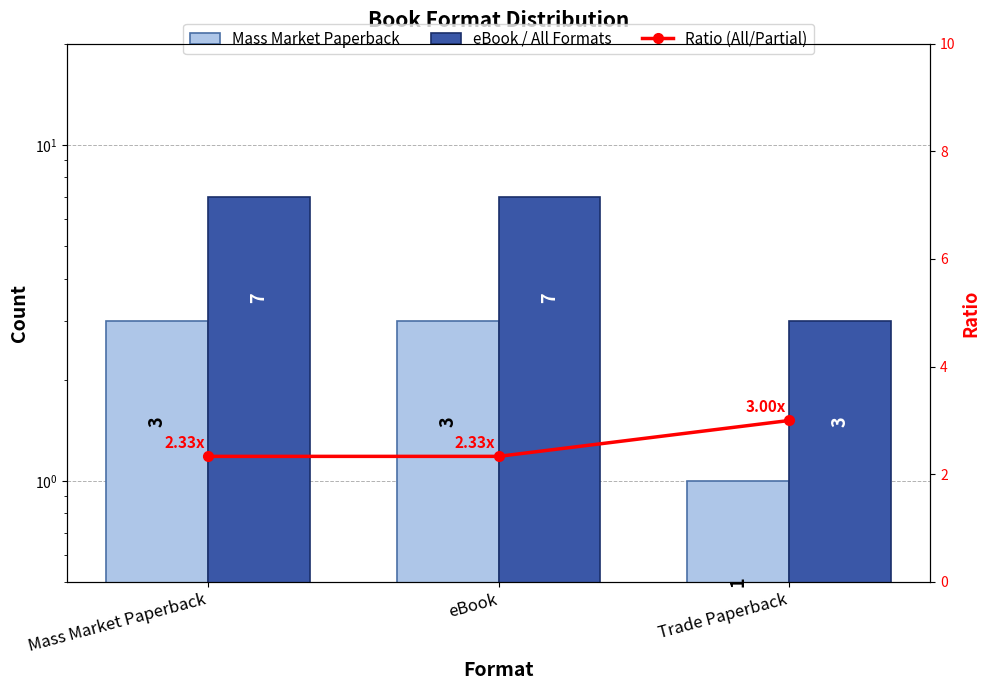

At how many categories does at least one series exceed 4?

2